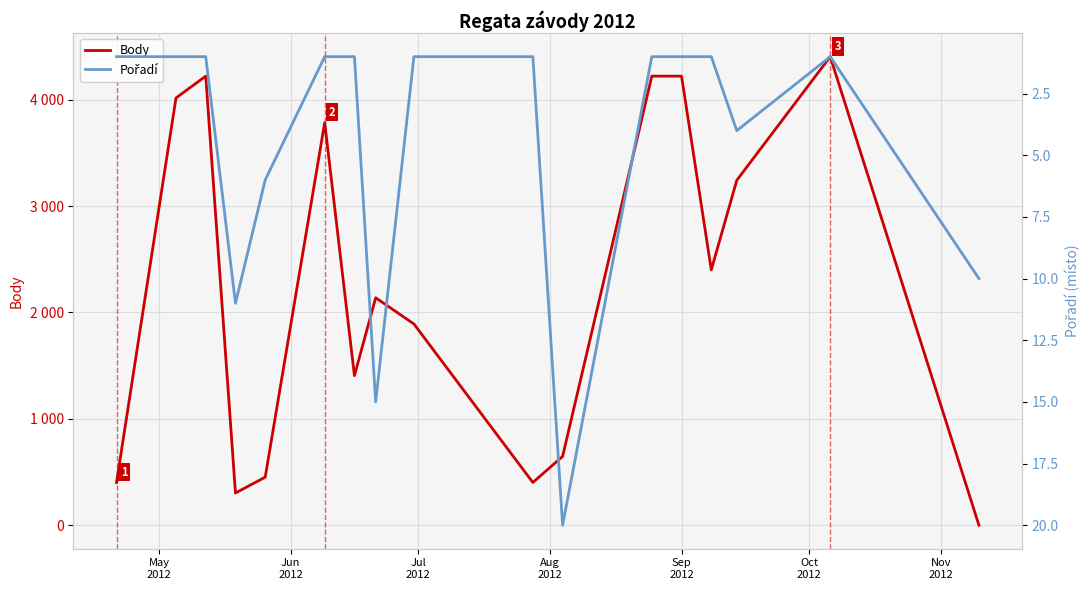

Rank the series by their average value, from lowest to highest.

Pořadí, Body